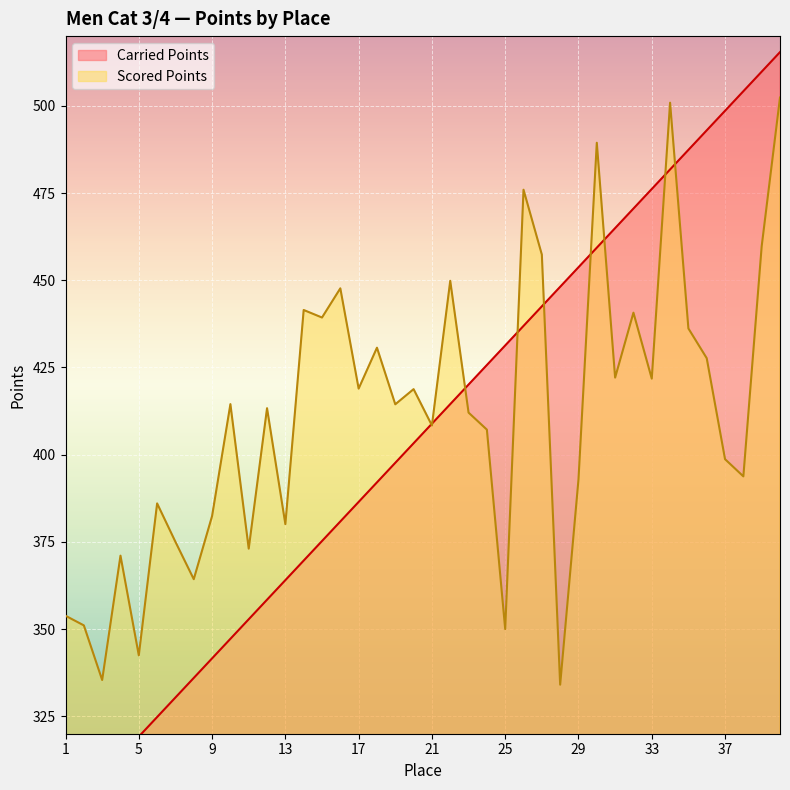

How many distinct data groups are displayed?

2